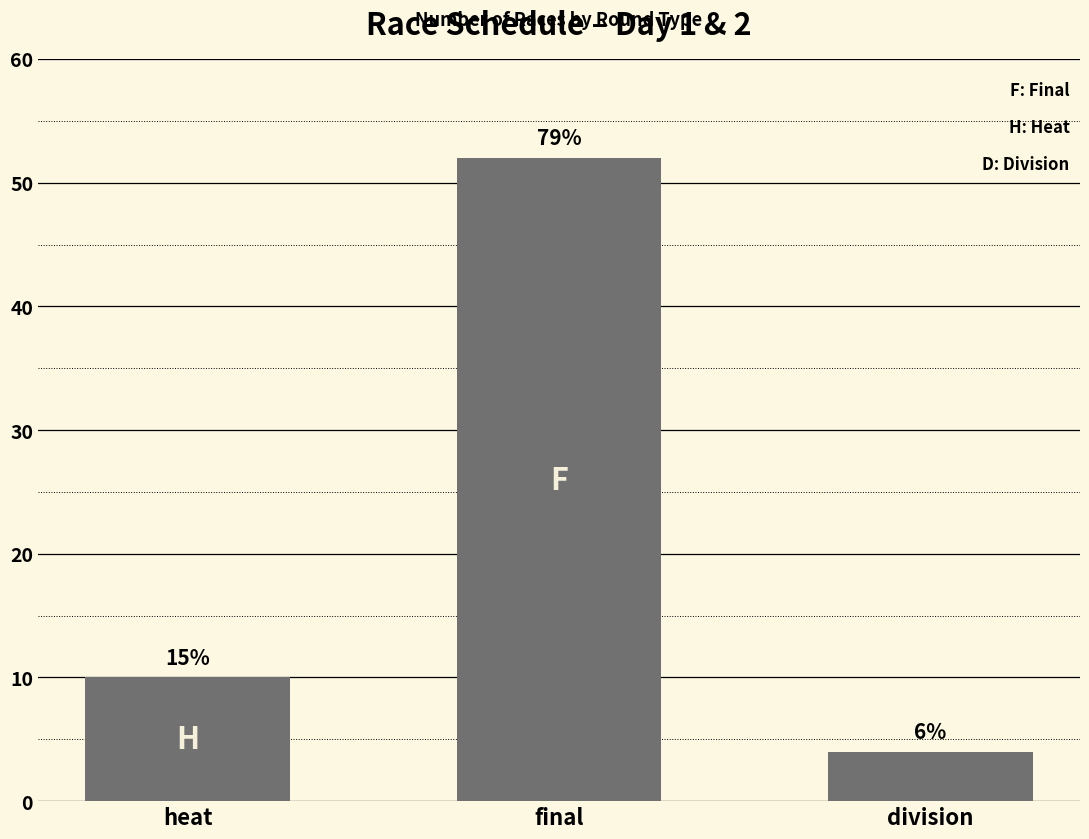

How many values are between 4 and 52?

3